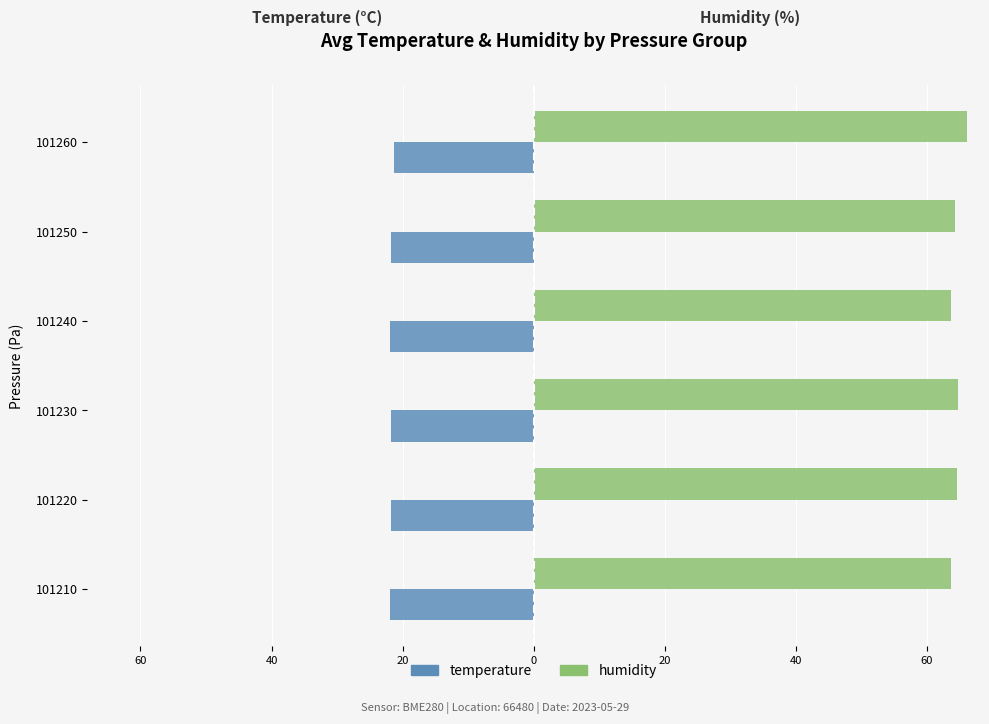

What are all the series names shown in the legend?

temperature, humidity